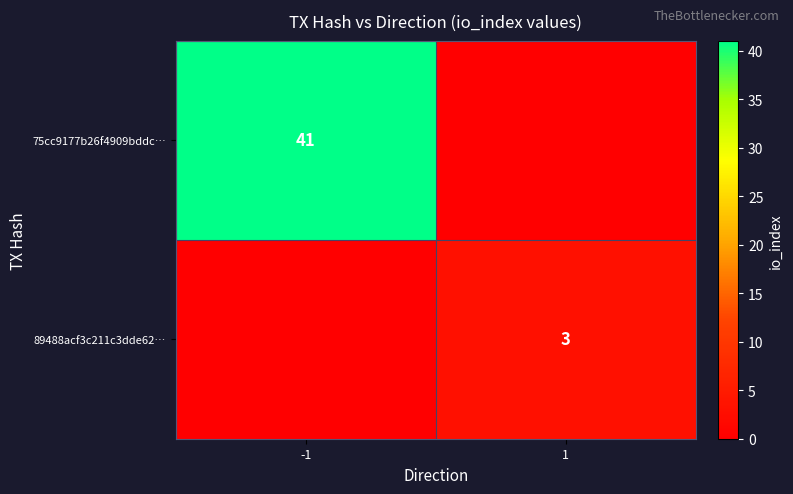

True or false: 75cc9177b26f4909bddc… has a value of 59 at -1.

False